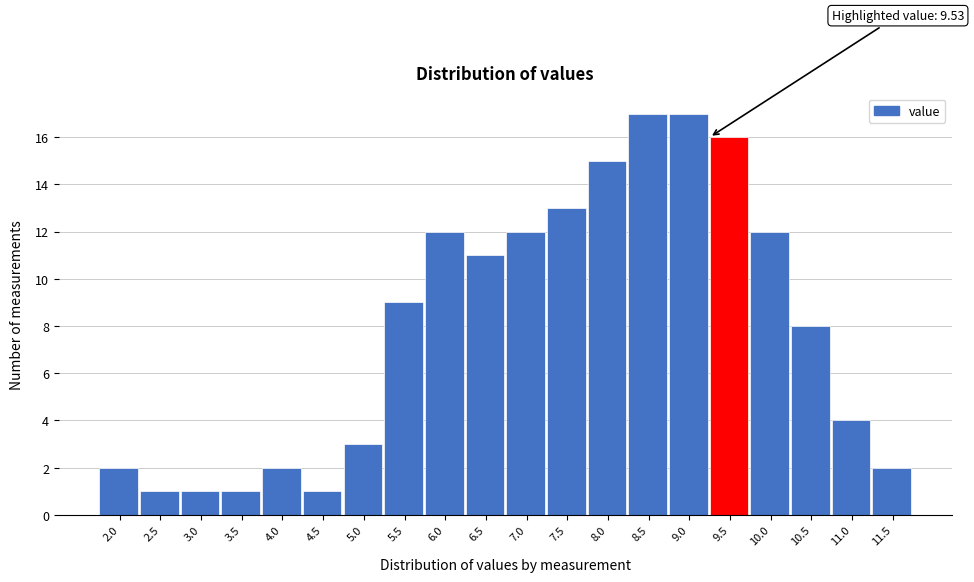

Reading left to right, transcribe all the data shown in this chart.

2	1	1	1	2	1	3	9	12	11	12	13	15	17	17	16	12	8	4	2